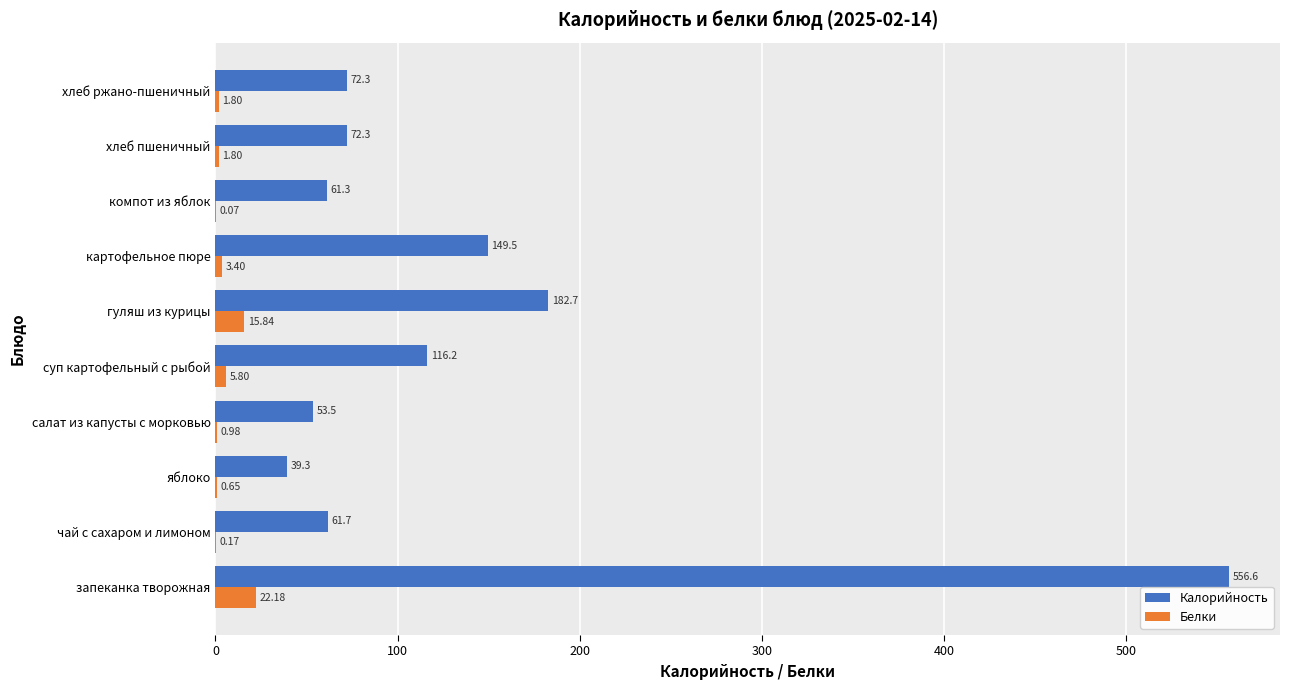

Which series changed the most between салат из капусты с морковью and картофельное пюре?

Калорийность